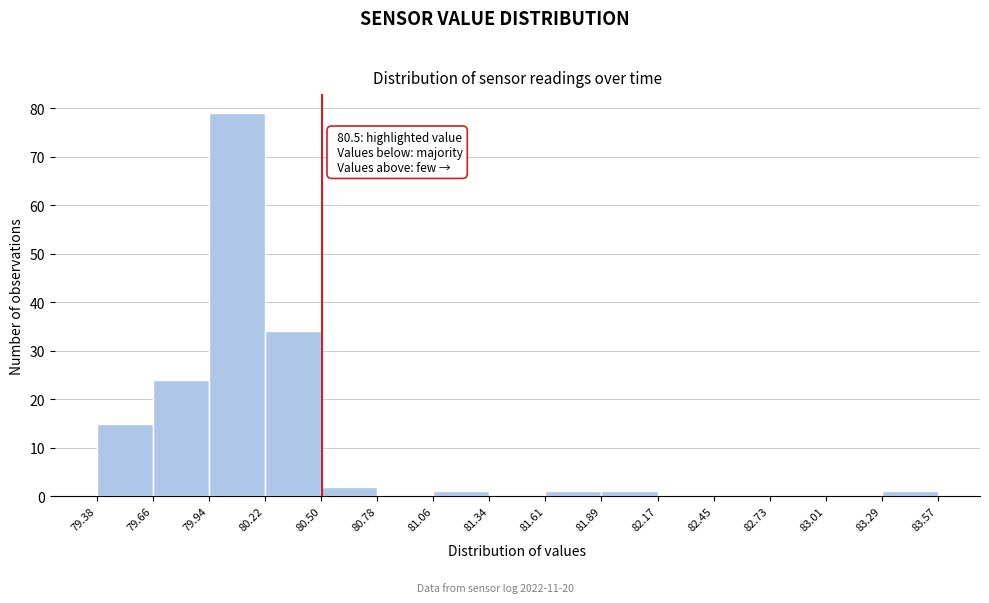

Over which range of the x-axis is the bar tallest?

79.94 to 80.22